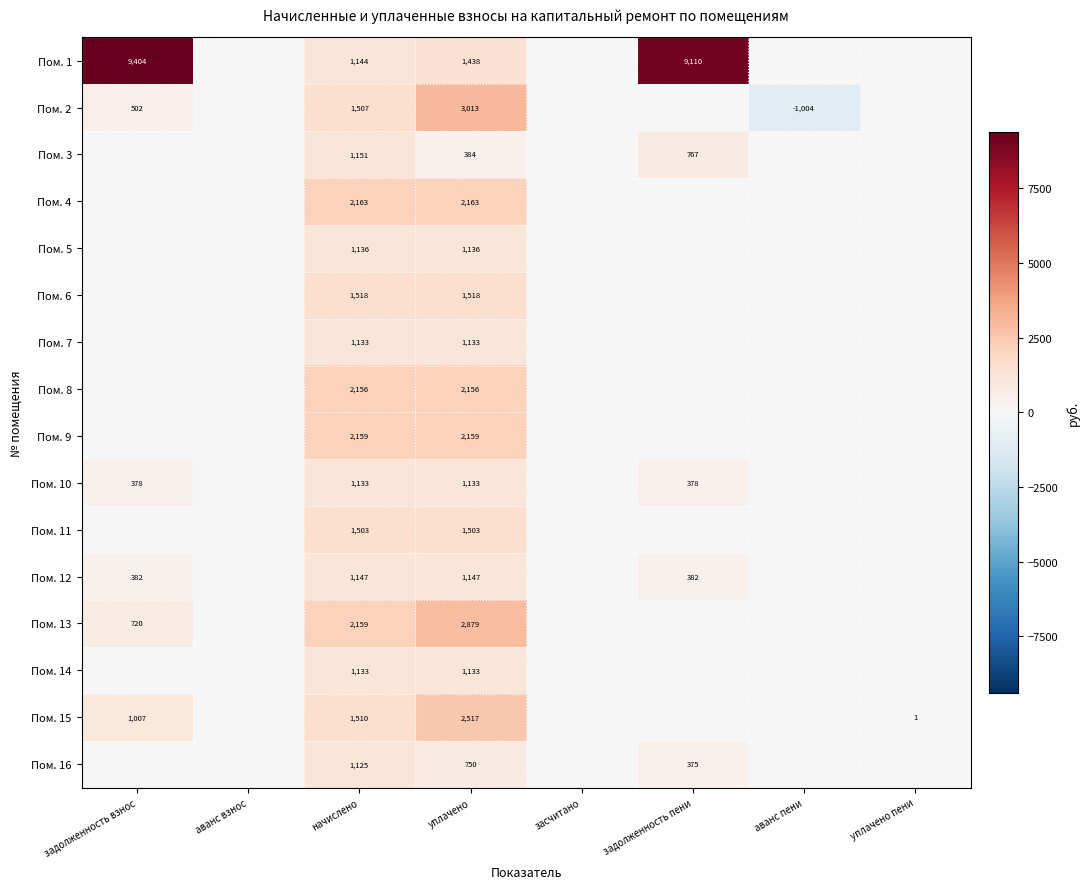

True or false: Пом. 4 has a value of 2163 at уплачено.

True